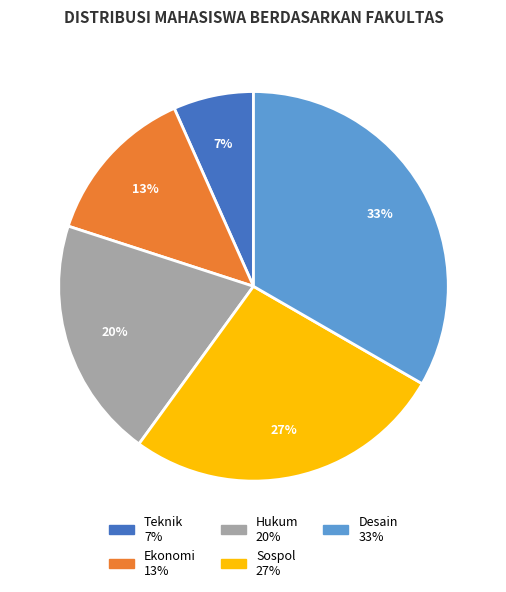

Is there a majority slice in this chart?

No